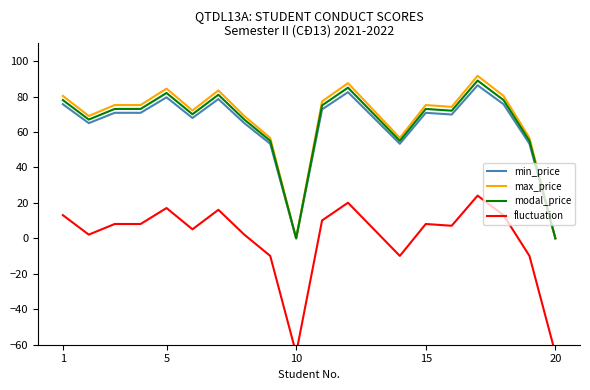

The value of max_price at 5 is 84.5. True or false?

True